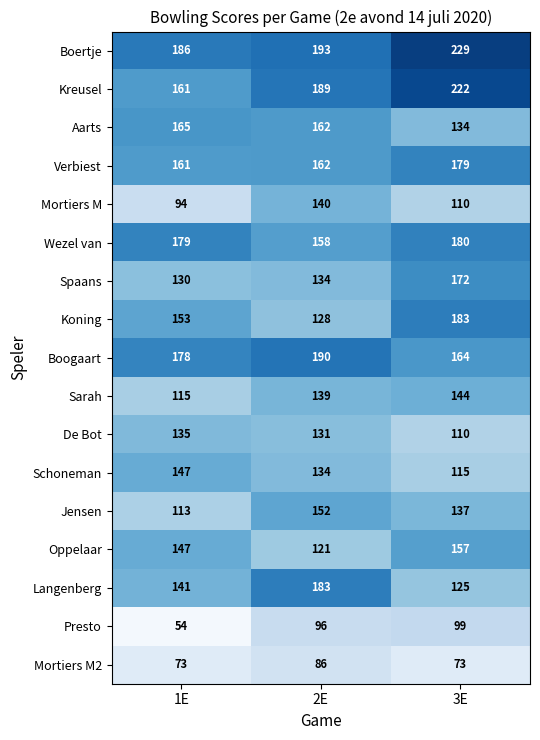

What is the sum of all De Bot values?

376